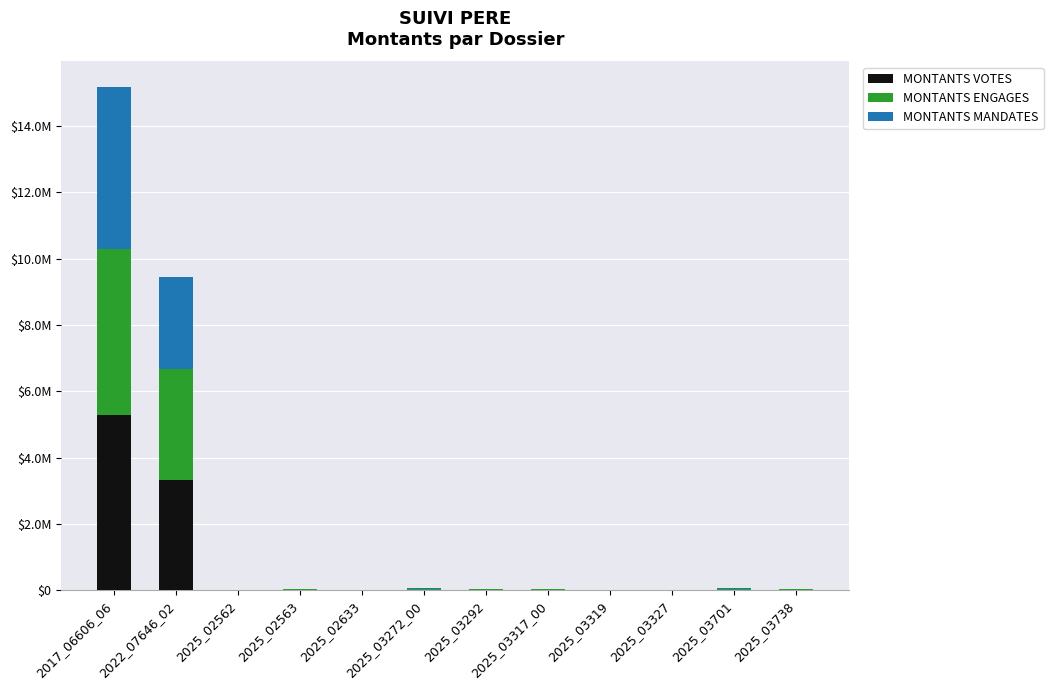

At which category is the sum across all series the highest?

2017_06606_06